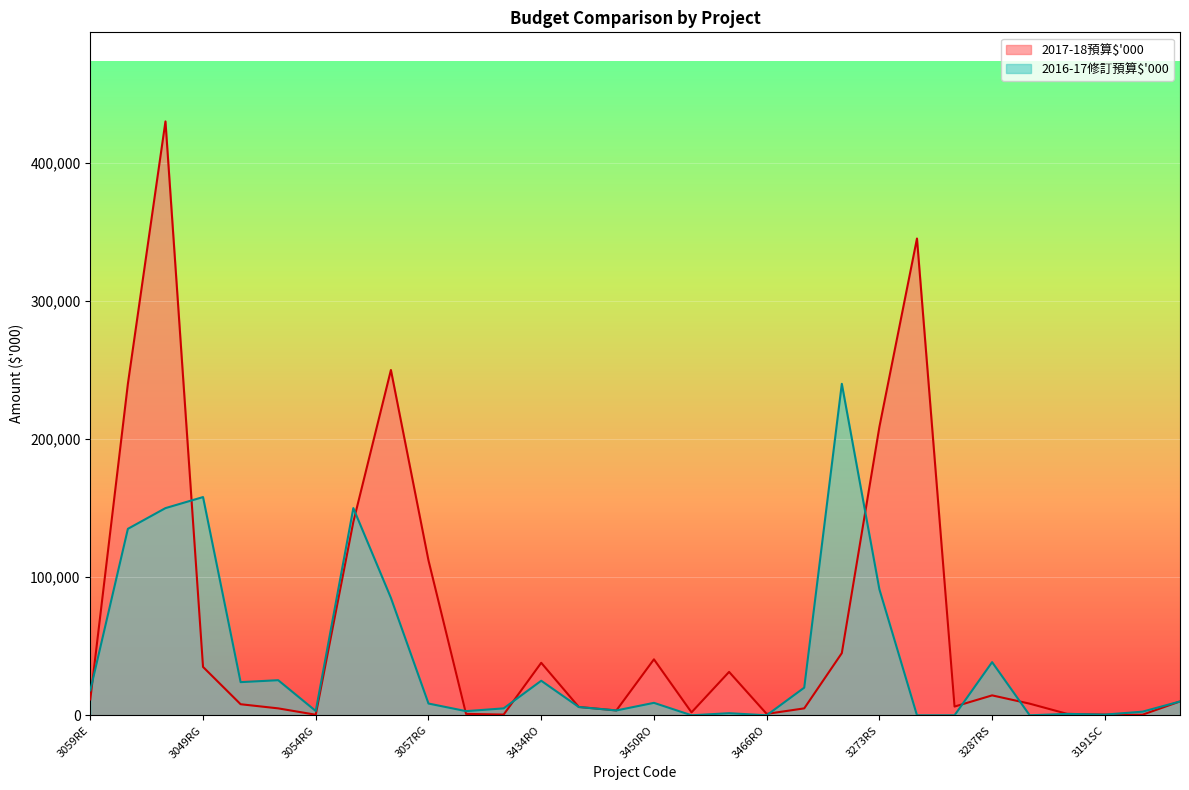

How many times do 2016-17修訂預算$'000 and 2017-18預算$'000 cross each other?

9